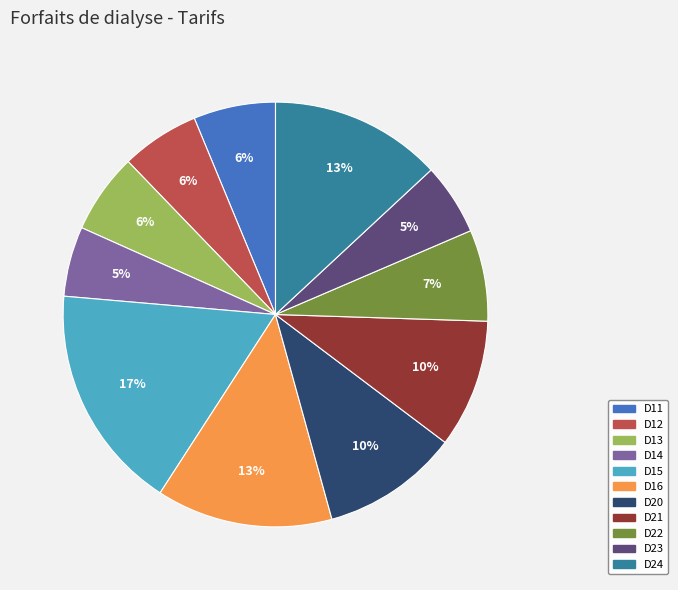

Does D22 represent more than half of the total?

No